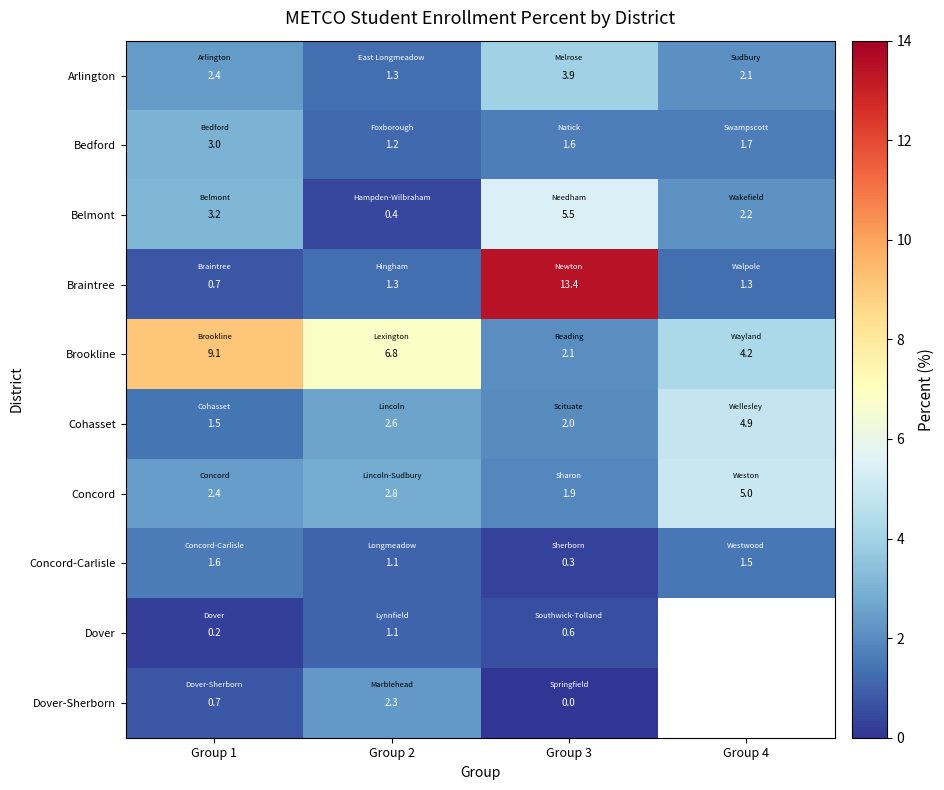

What is the difference between the second highest and second lowest values in the Concord series?

0.4